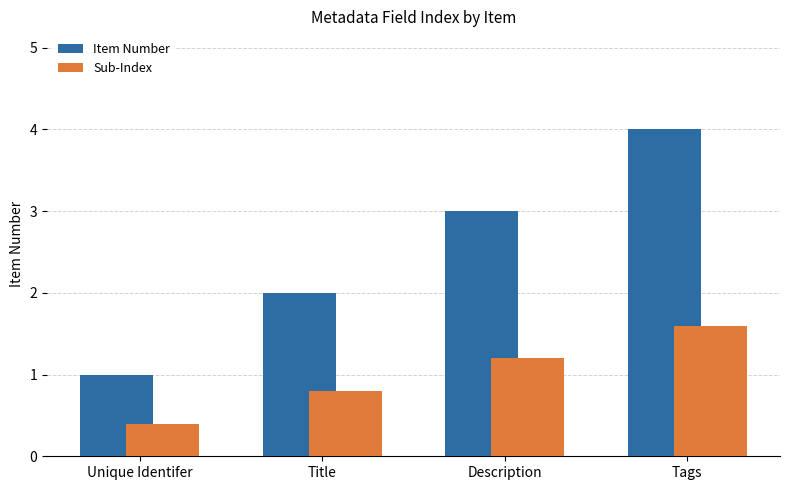

Which category has the lowest value across all series?

Unique Identifer